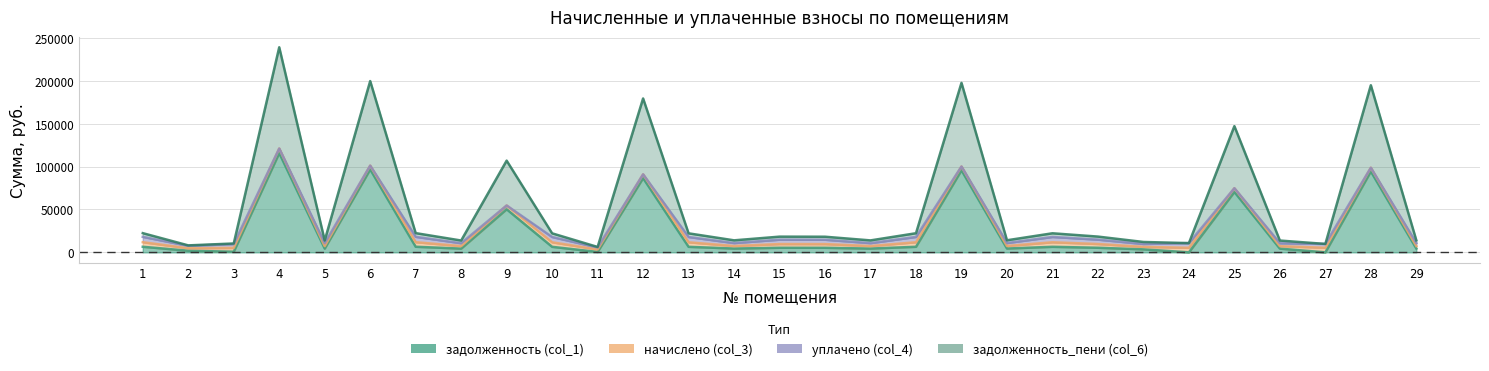

What is the approximate value of задолженность (col_1) at 29?

4448.3